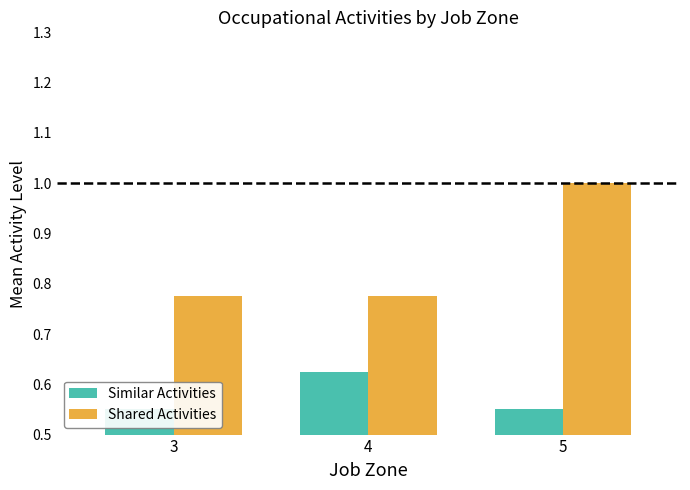

At which category is the sum across all series the highest?

5